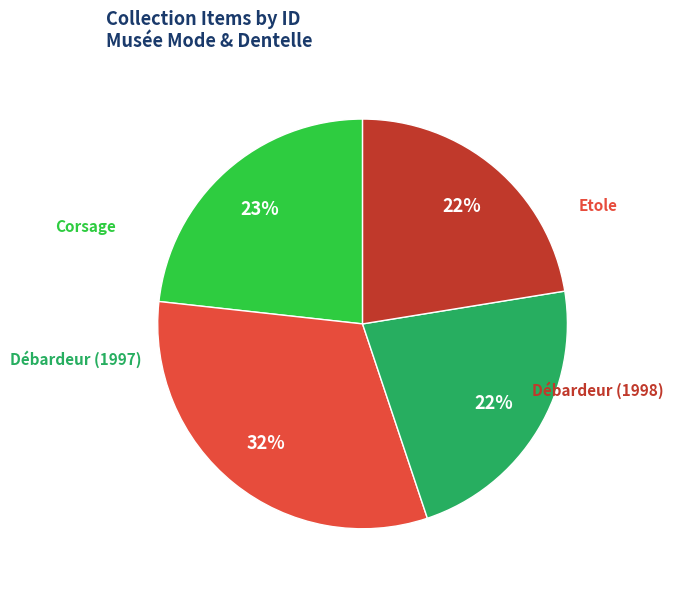

To the nearest percent, what is the average slice percentage?

25%